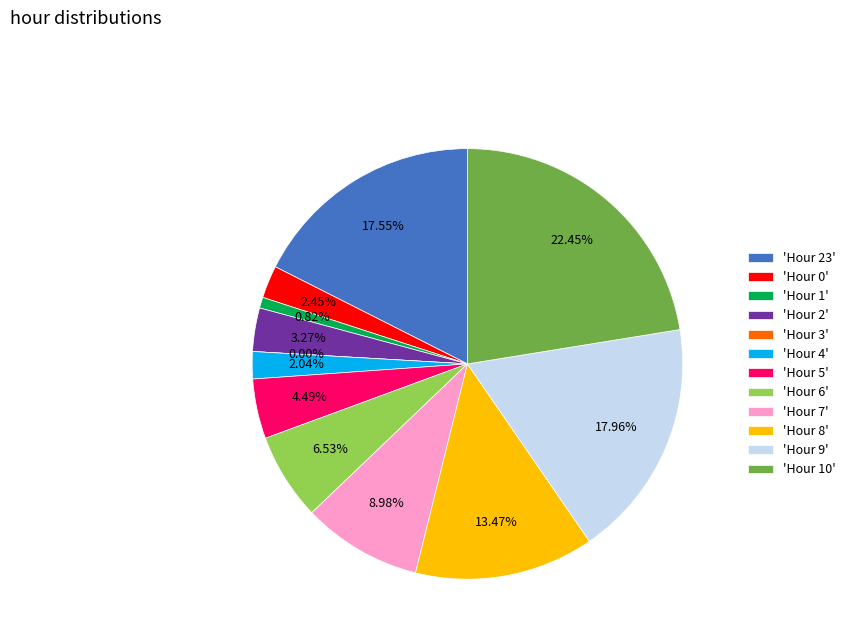

Combined, what portion of the pie is Hour 6 and Hour 0?

9.0%